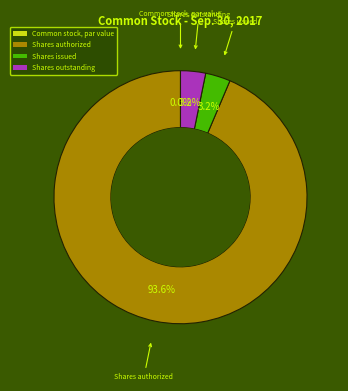

What is the smallest slice in the pie chart?

Common stock, par value